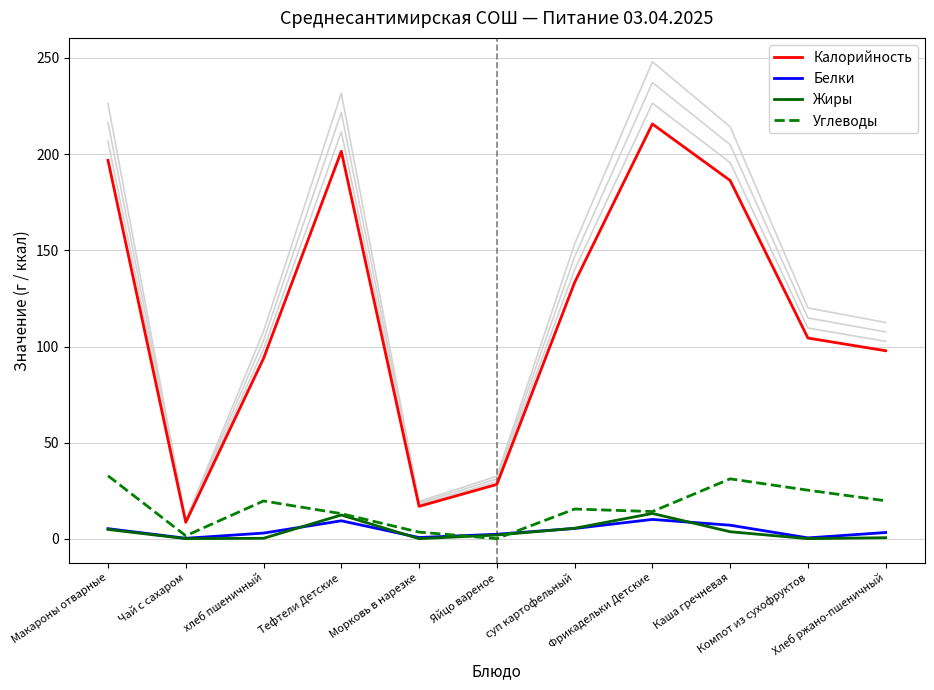

What is the label of the 9th point from the right?

хлеб пшеничный